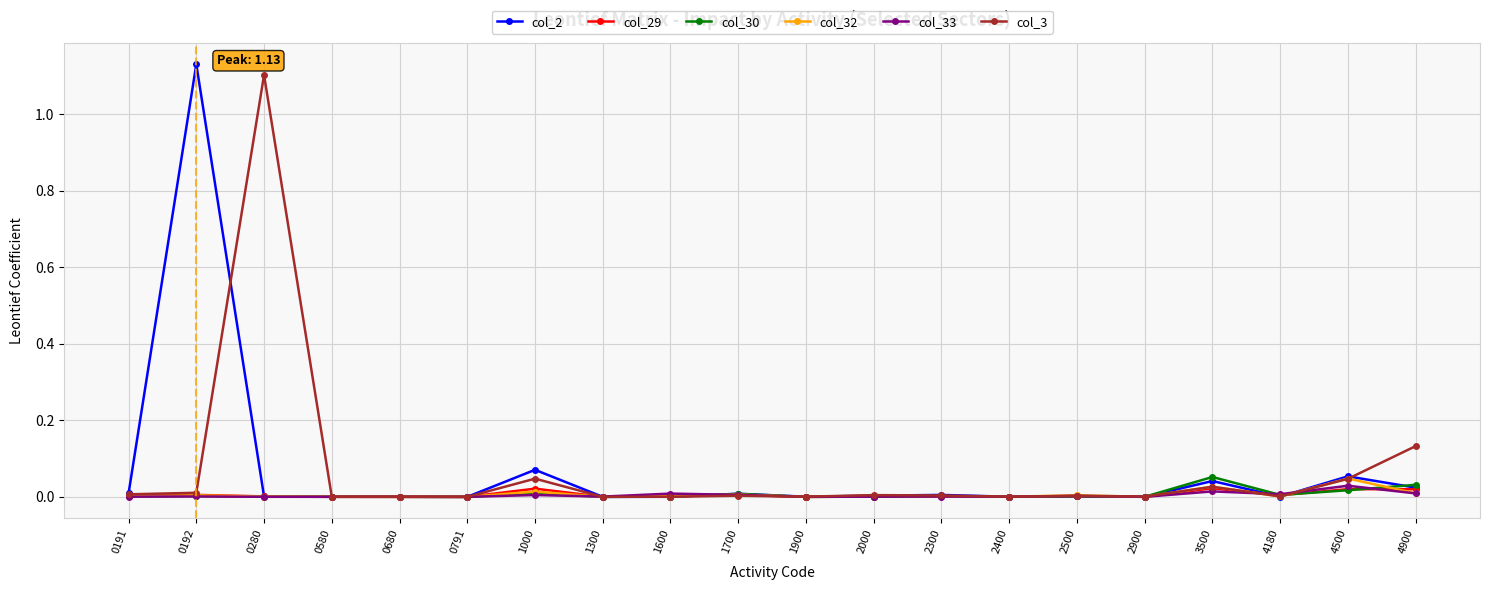

True or false: col_30 has more than 2 points higher than both neighbors.

True